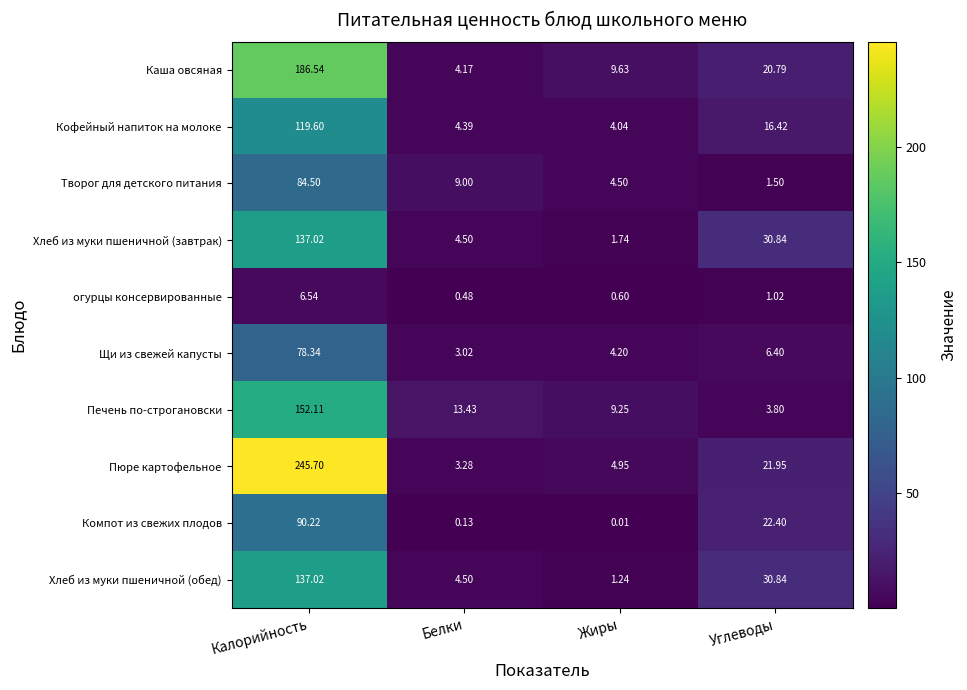

List the labels in order of огурцы консервированные value, largest first.

Калорийность, Углеводы, Жиры, Белки